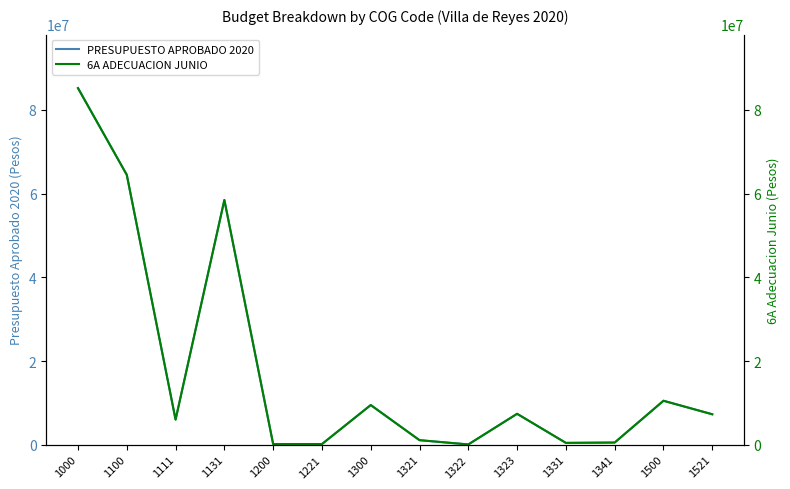

How many data points does each series have?

14